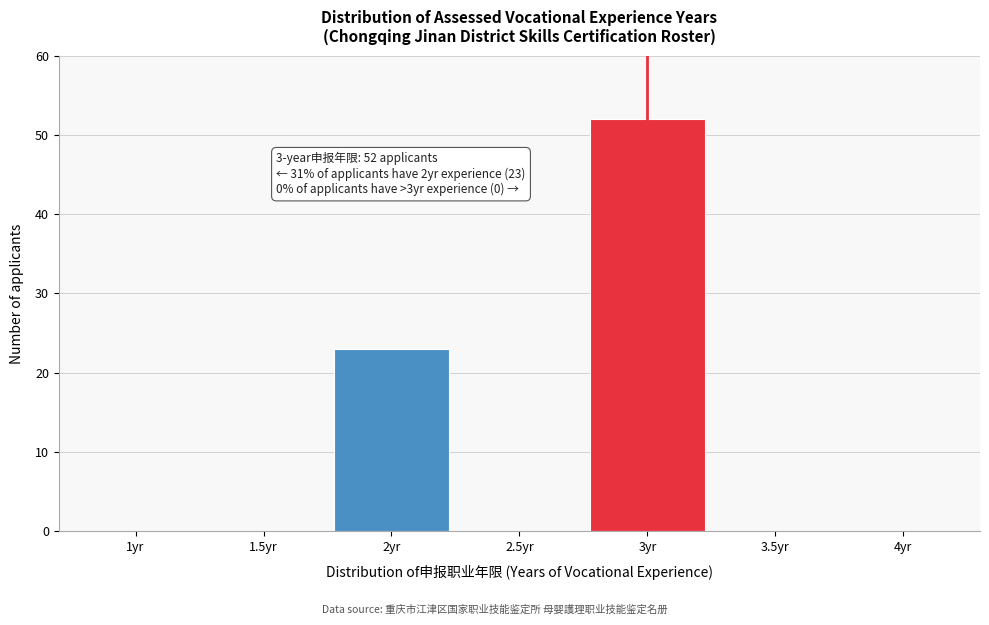

Reading left to right, extract all data points from this chart.

1yr=0	1.5yr=0	2yr=23	2.5yr=0	3yr=52	3.5yr=0	4yr=0